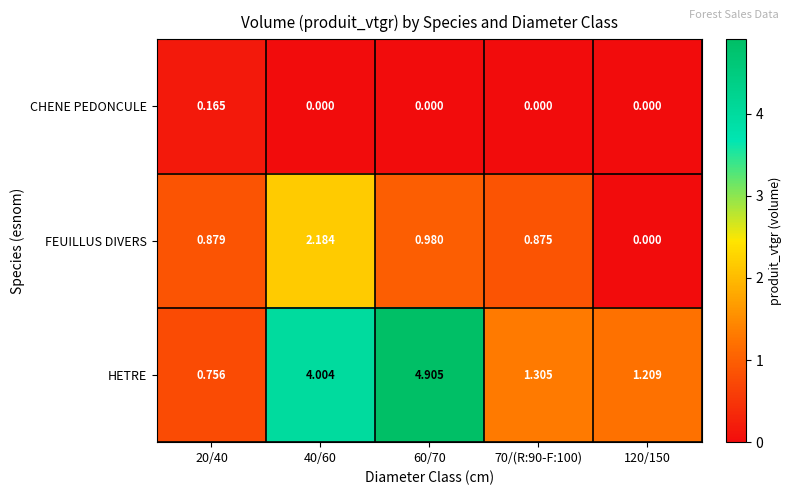

Is the value of CHENE PEDONCULE at 70/(R:90-F:100) greater than the value of FEUILLUS DIVERS at 60/70?

No